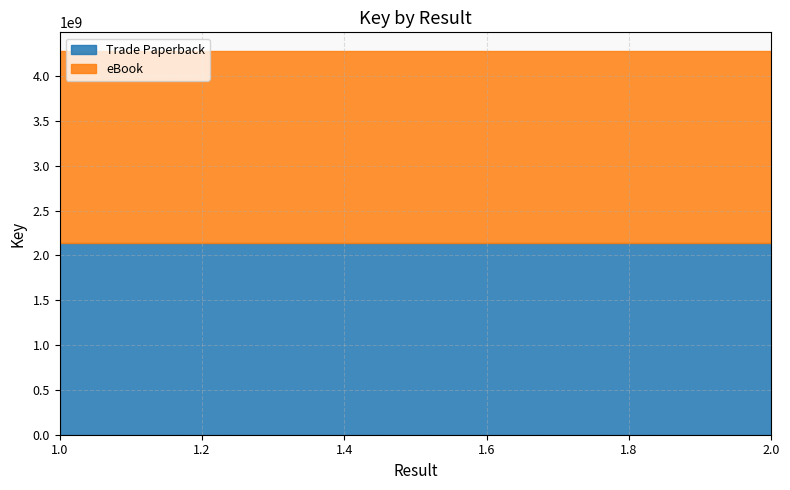

Does the chart display data point markers on the line(s)?

No